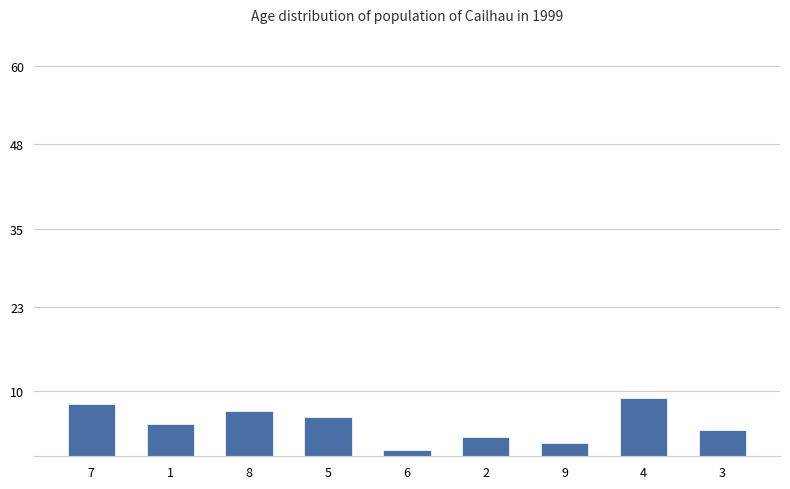

Does the chart contain any negative values?

No